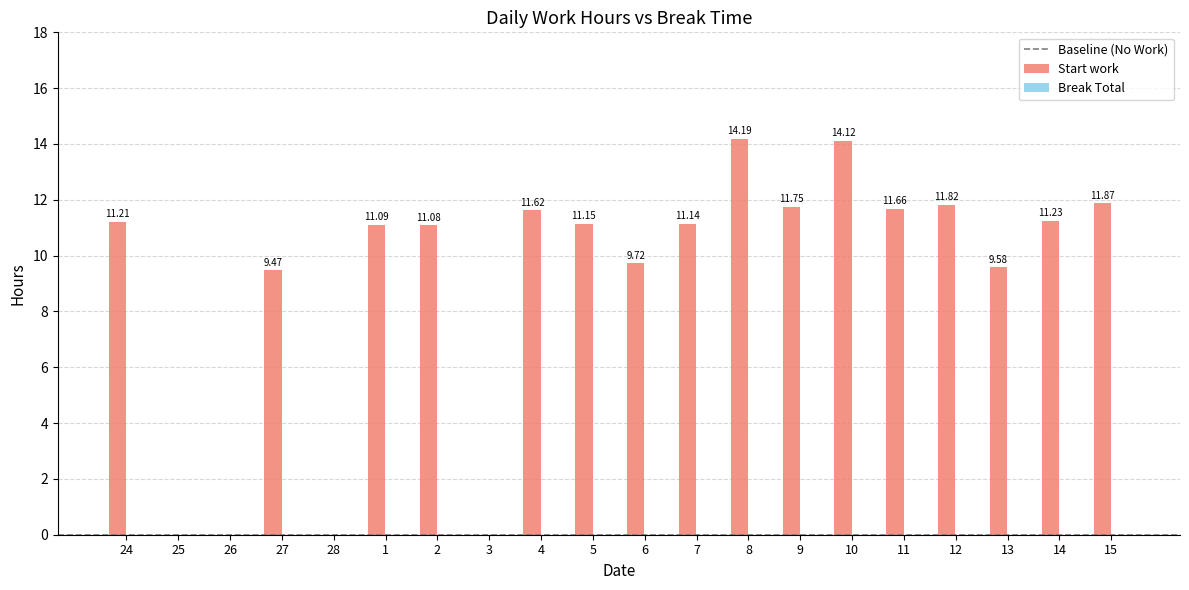

Which has a higher value, 11 or 1?

11